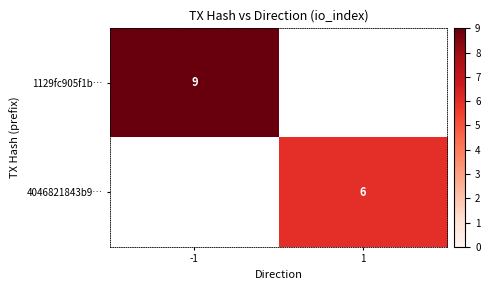

Is it true that 1129fc905f1b… equals 4 at -1?

False